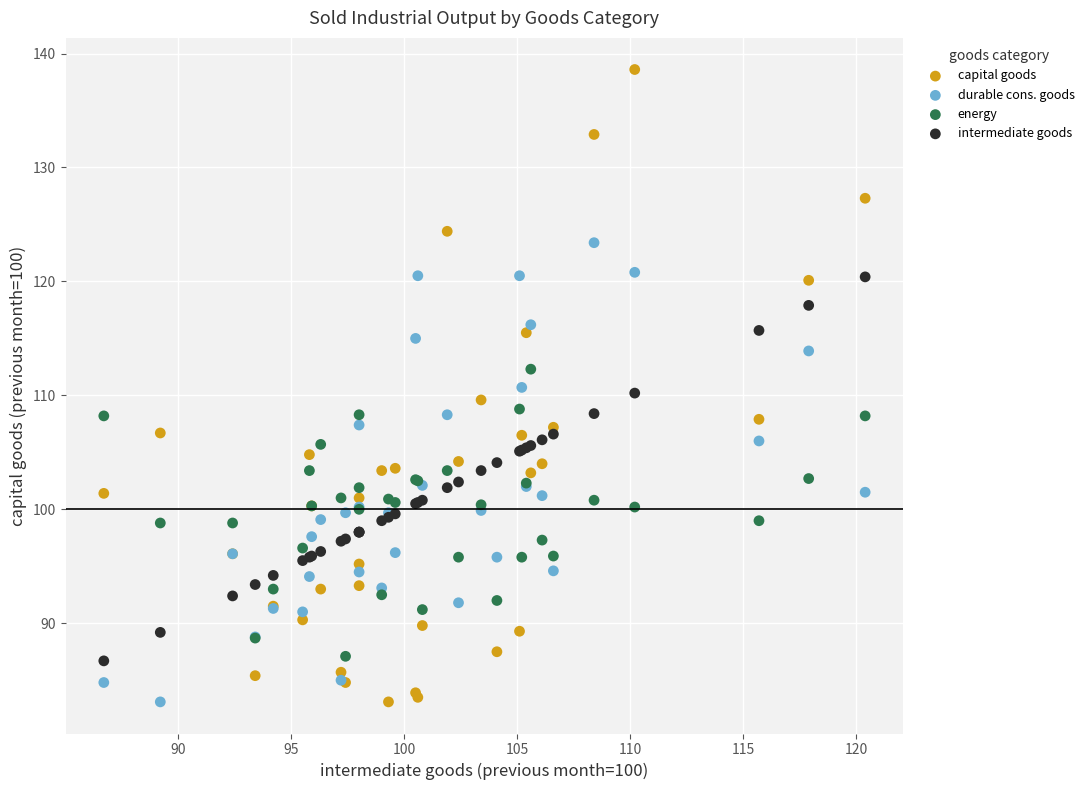

Which series contains the highest Y value?

capital goods